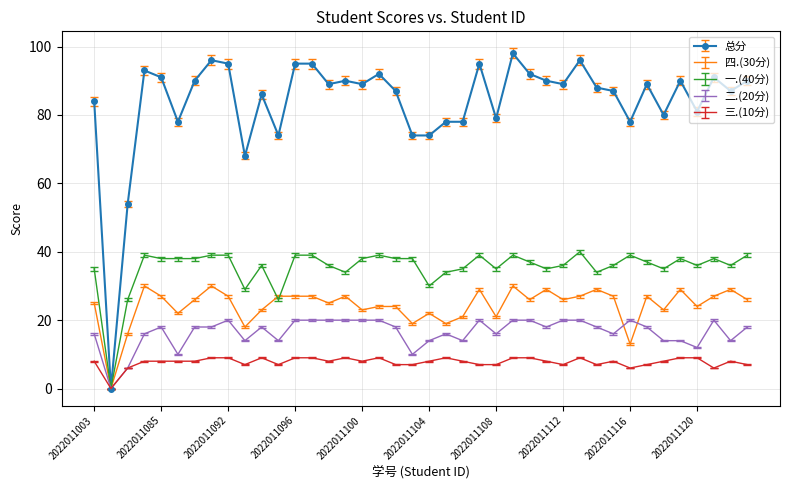

Which series has the largest total across all categories?

总分